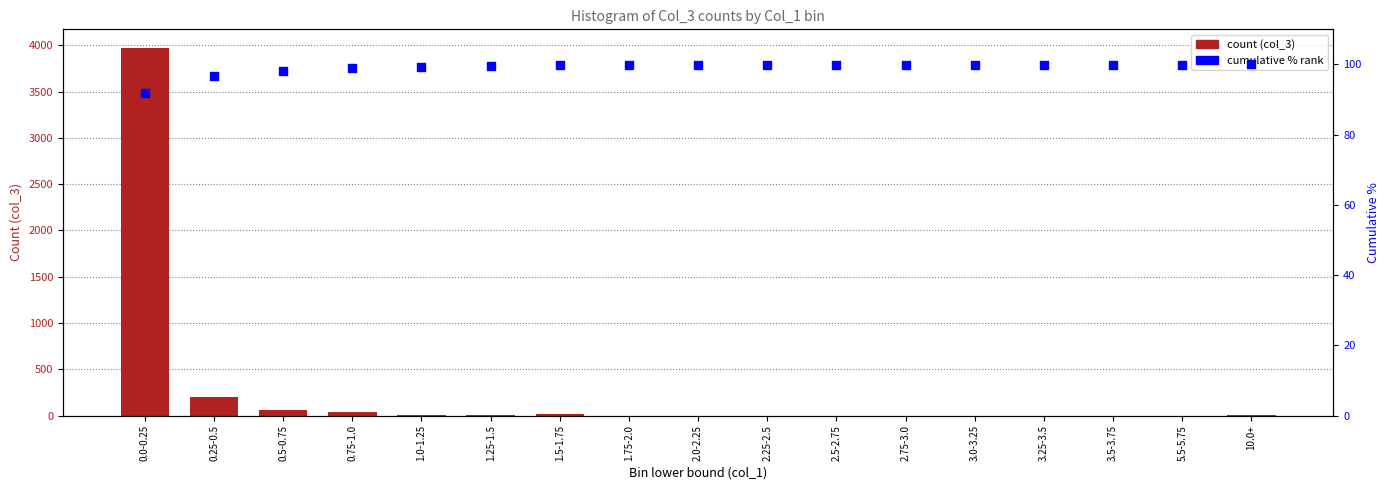

At how many categories does at least one series exceed 3058?

1